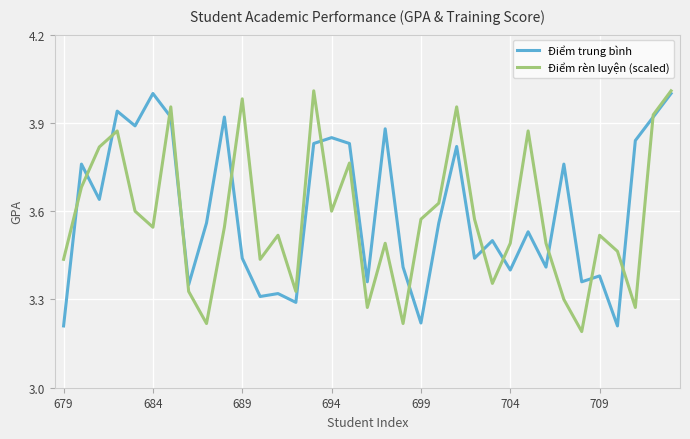

Is this an area chart (filled region under the line)?

No